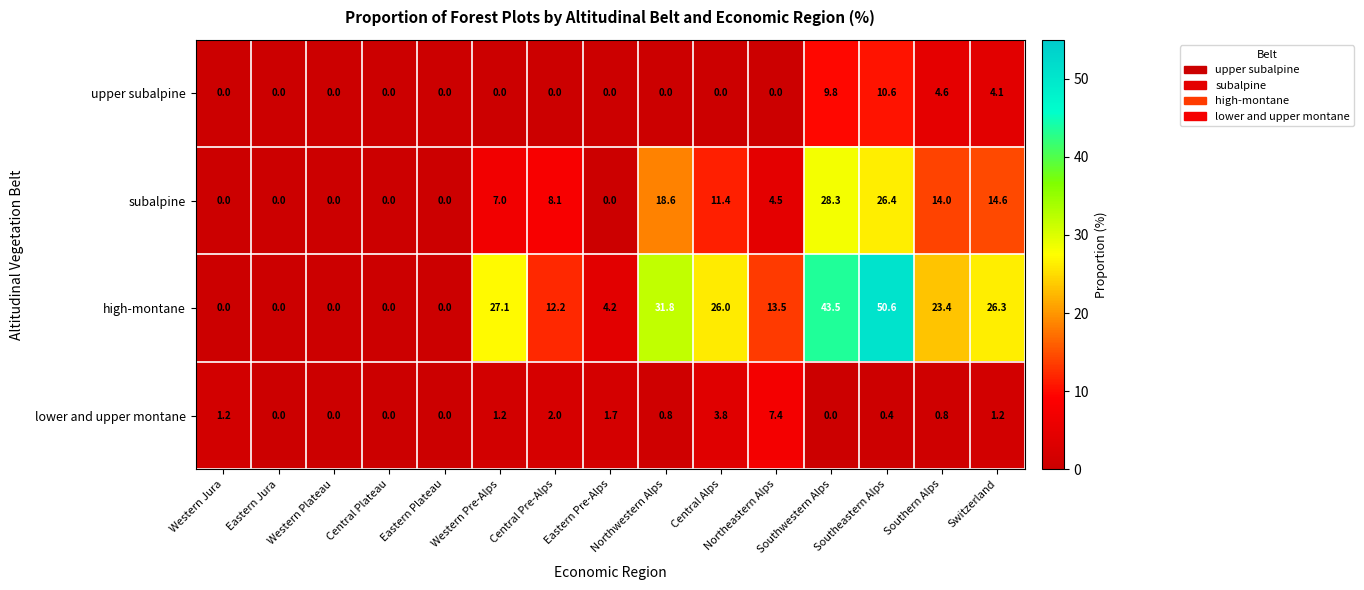

Rank the series by their maximum value, from highest to lowest.

high-montane, subalpine, upper subalpine, lower and upper montane